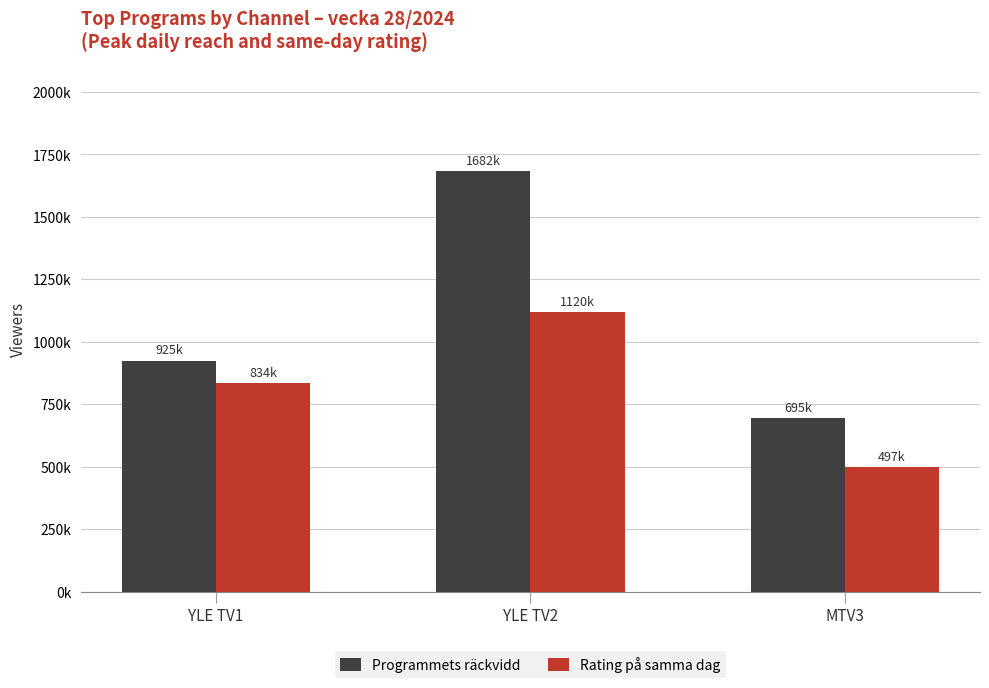

Are the bars grouped side by side (vs. stacked)?

Yes